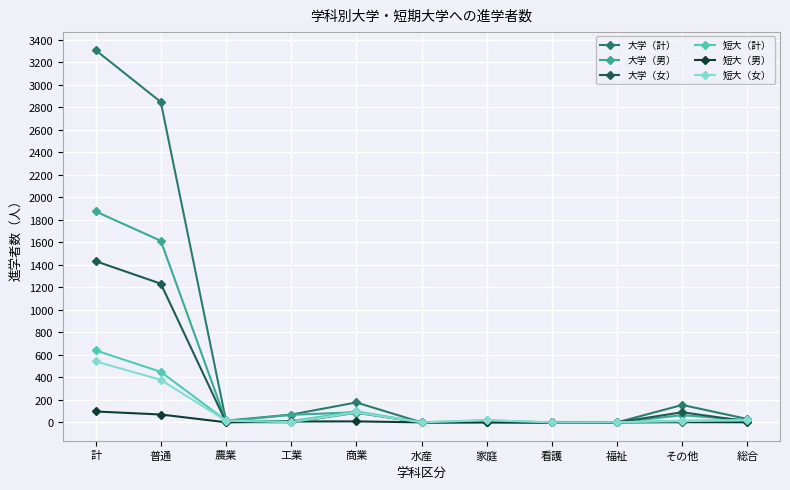

What is the sum of the 大学（男） values at 福祉 and 総合?

21